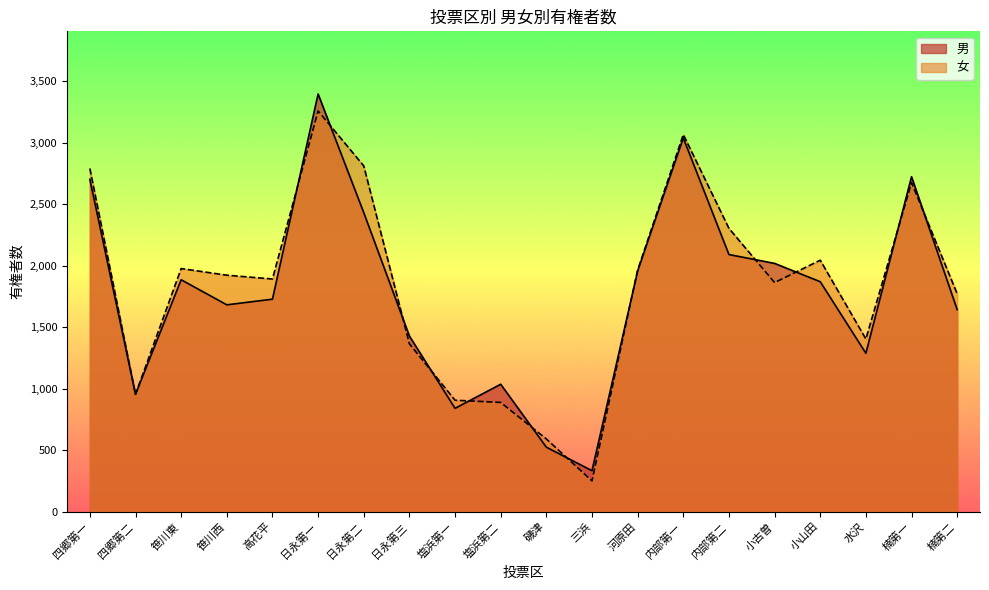

What is the total value across all series at 小古曽?

3882